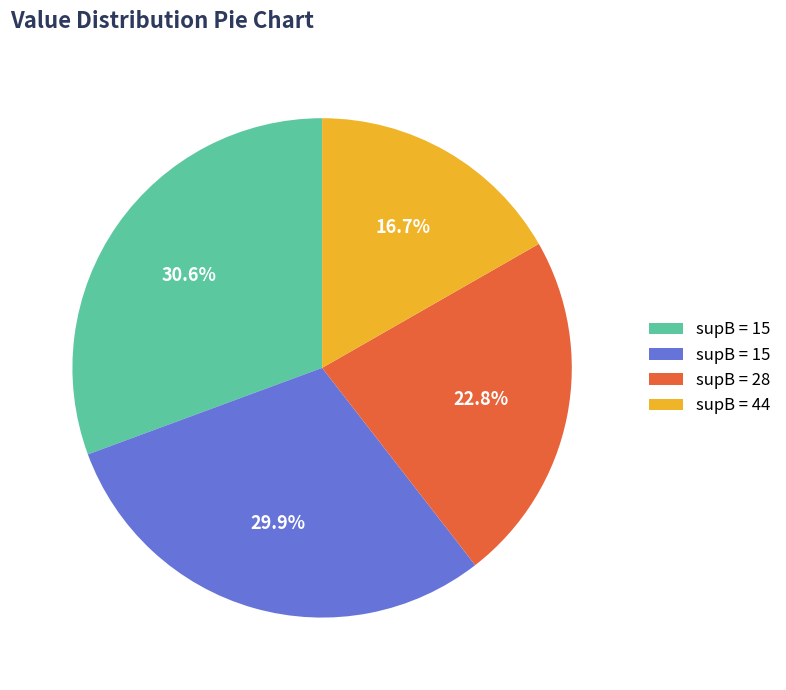

Does any single category account for the majority?

No